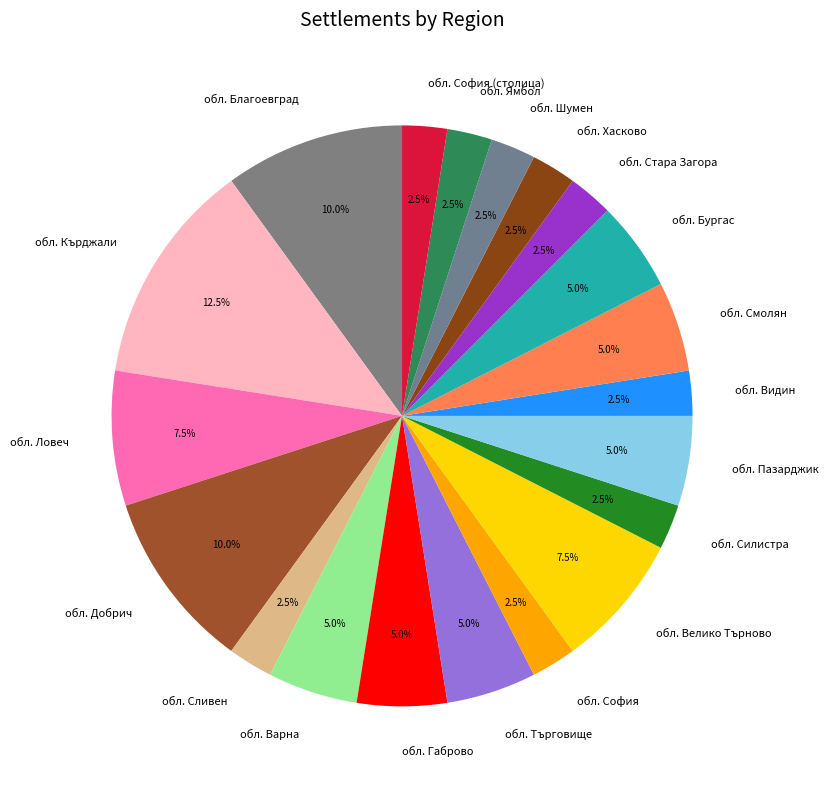

Does any single category account for the majority?

No